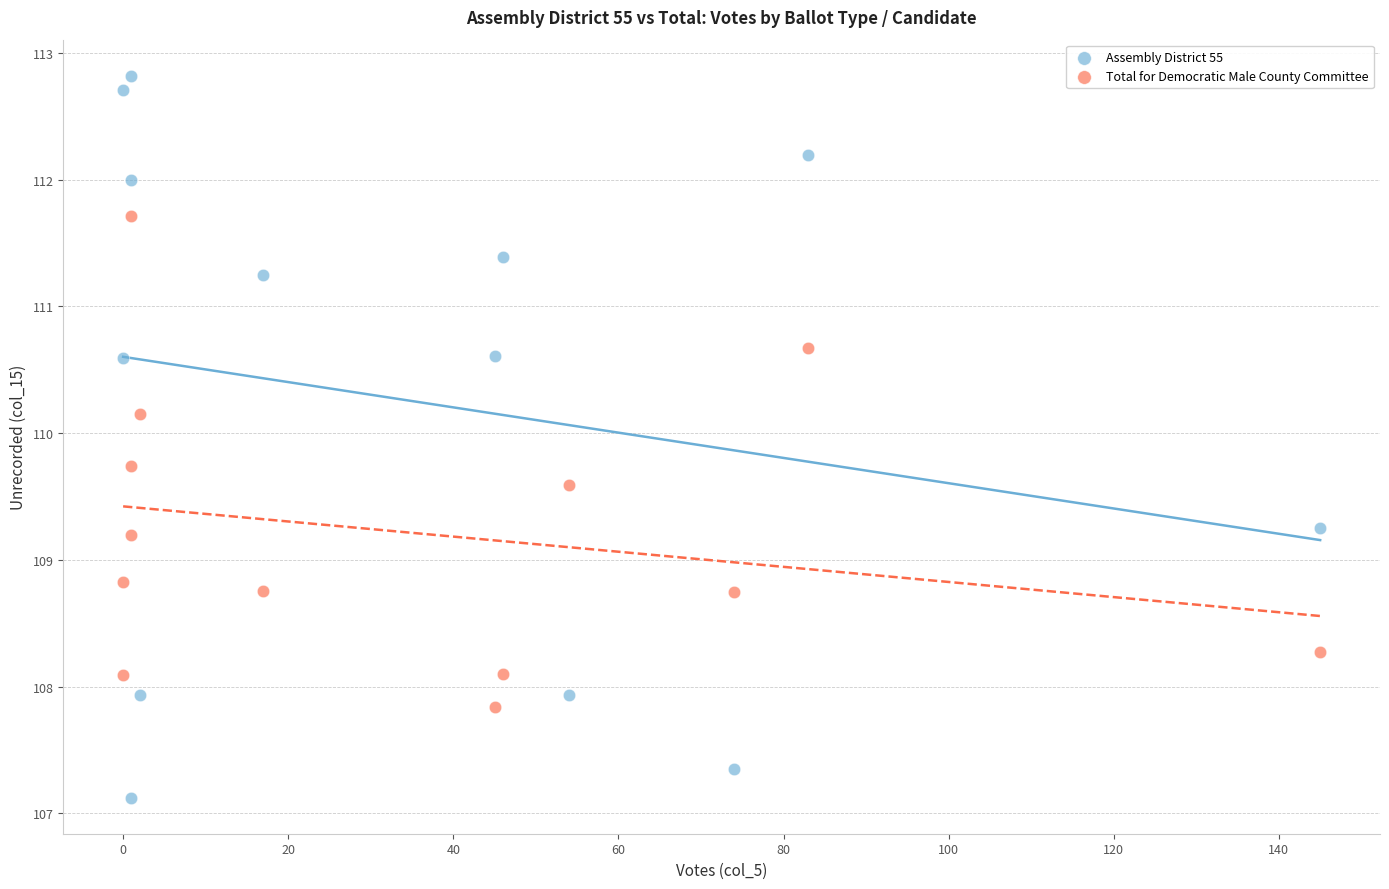

Which series has the largest Y range (max minus min)?

Assembly District 55